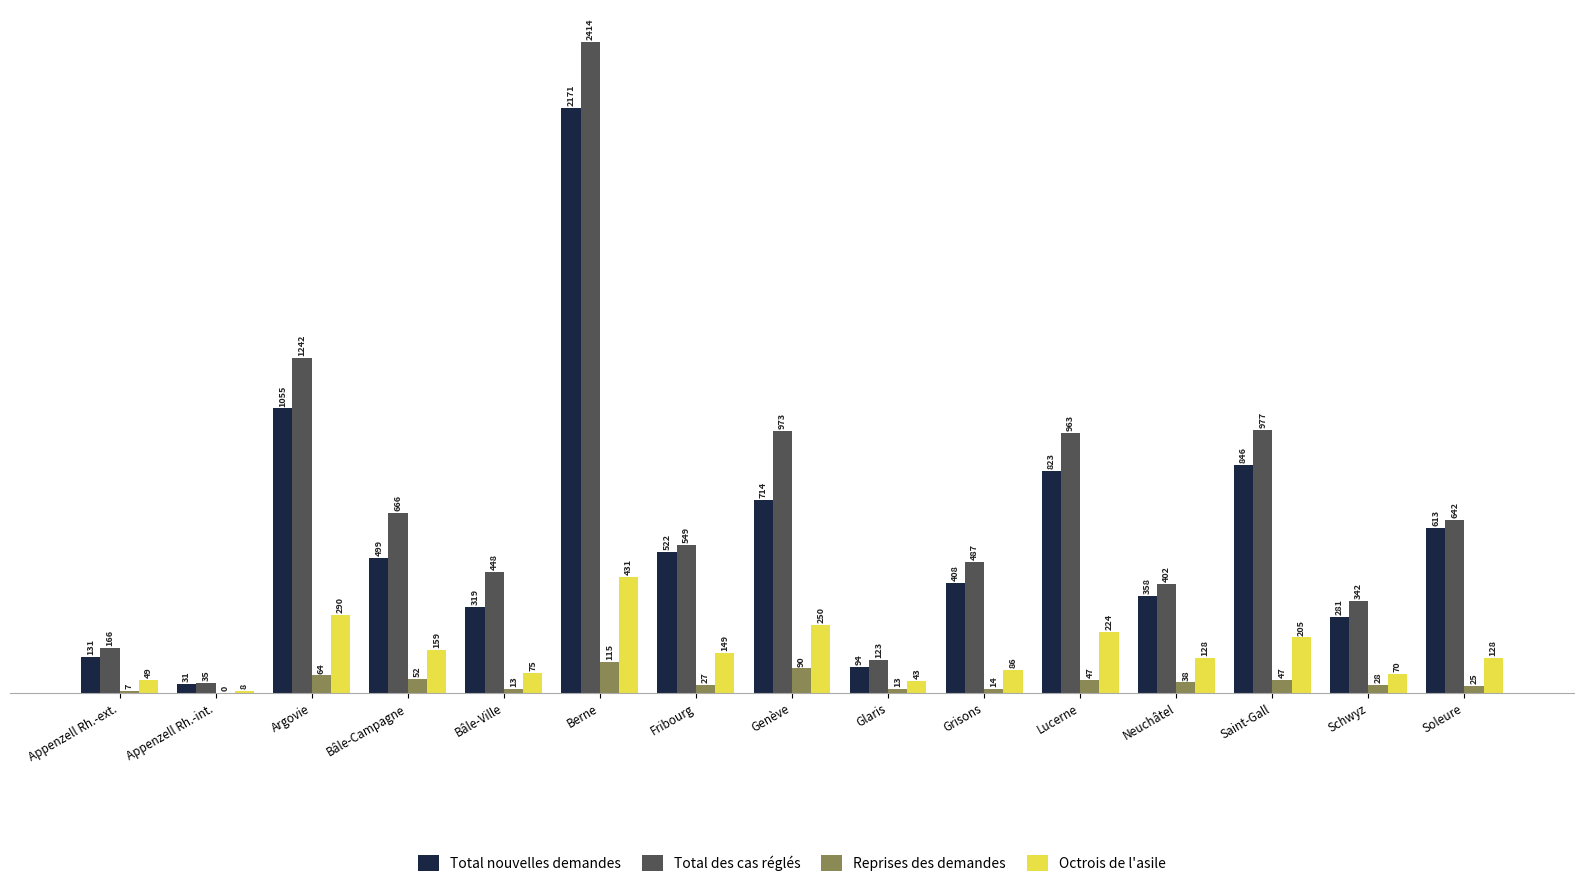

Reading left to right, list all the values displayed in this chart.

Total nouvelles demandes: Appenzell Rh.-ext.=131	Appenzell Rh.-int.=31	Argovie=1055	Bâle-Campagne=499	Bâle-Ville=319	Berne=2171	Fribourg=522	Genève=714	Glaris=94	Grisons=408	Lucerne=823	Neuchâtel=358	Saint-Gall=846	Schwyz=281	Soleure=613
Total des cas réglés: Appenzell Rh.-ext.=166	Appenzell Rh.-int.=35	Argovie=1242	Bâle-Campagne=666	Bâle-Ville=448	Berne=2414	Fribourg=549	Genève=973	Glaris=123	Grisons=487	Lucerne=963	Neuchâtel=402	Saint-Gall=977	Schwyz=342	Soleure=642
Reprises des demandes: Appenzell Rh.-ext.=7	Appenzell Rh.-int.=0	Argovie=64	Bâle-Campagne=52	Bâle-Ville=13	Berne=115	Fribourg=27	Genève=90	Glaris=13	Grisons=14	Lucerne=47	Neuchâtel=38	Saint-Gall=47	Schwyz=28	Soleure=25
Octrois de l'asile: Appenzell Rh.-ext.=49	Appenzell Rh.-int.=8	Argovie=290	Bâle-Campagne=159	Bâle-Ville=75	Berne=431	Fribourg=149	Genève=250	Glaris=43	Grisons=86	Lucerne=224	Neuchâtel=128	Saint-Gall=205	Schwyz=70	Soleure=128